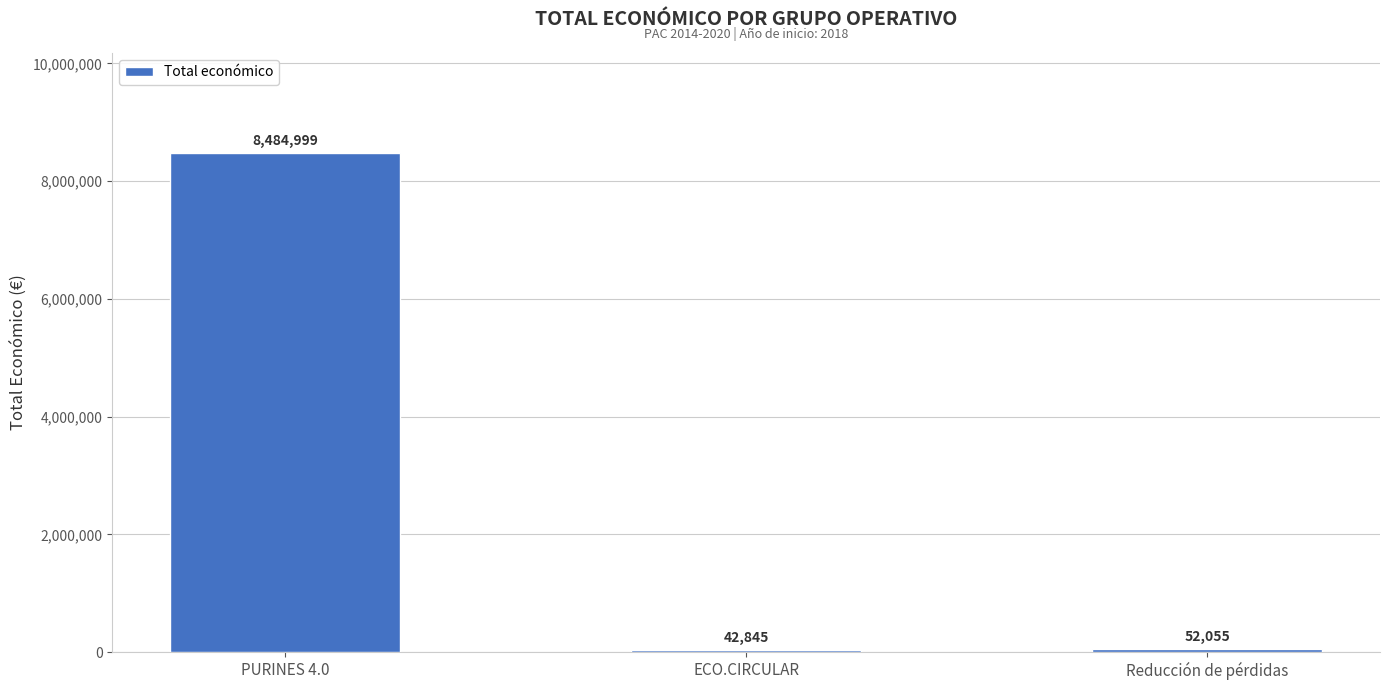

What is the label of the 3rd bar from the right?

PURINES 4.0